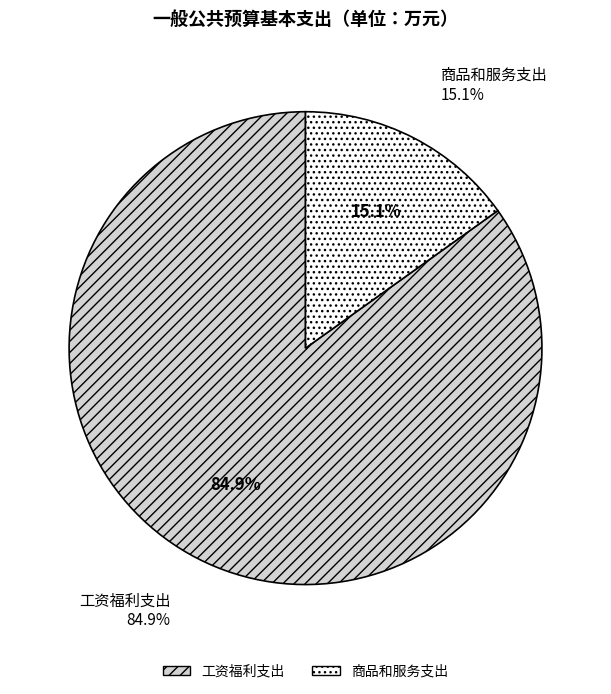

To the nearest percent, what is the difference between the largest and smallest slice percentages?

70%